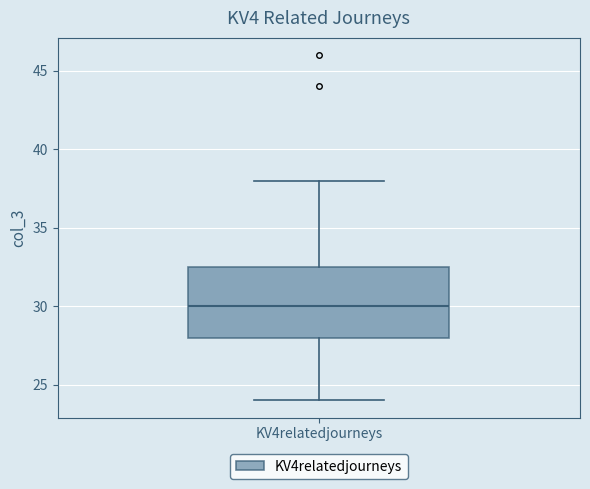

Transcribe this box plot: give where the median line is, the range the box spans, and where the two whiskers end, as read against the y-axis. The values are not printed on the chart, so give them approximately, as read against the axis.

median 30.0, box 28.0 to 32.5, whiskers 24.0 to 38.0